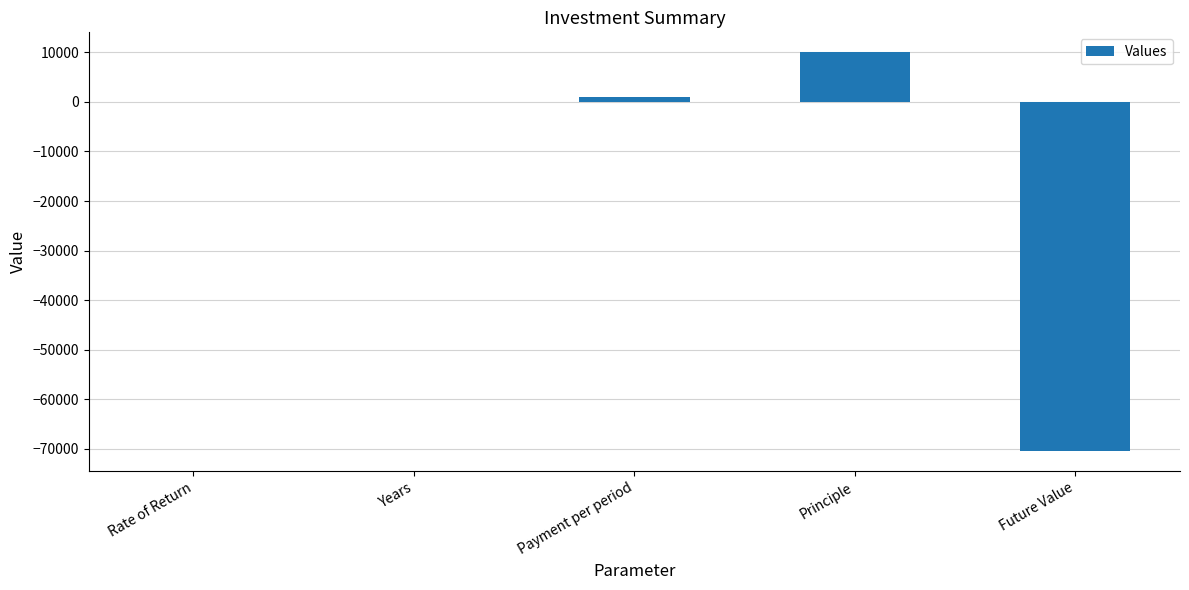

What value does the data have at Rate of Return?

0.2